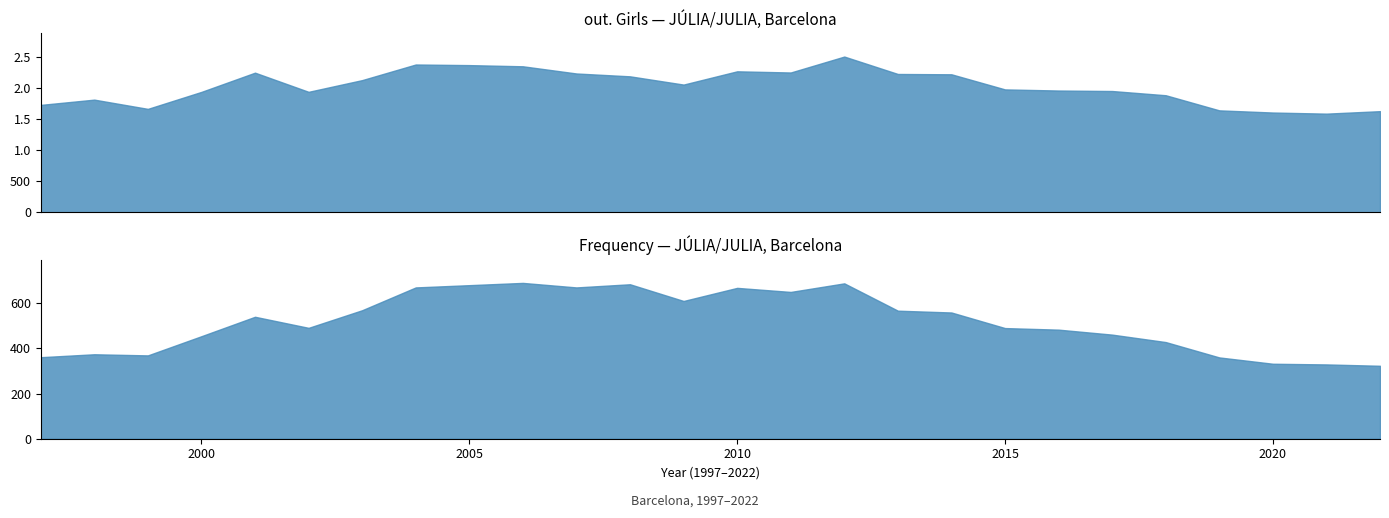

Which series has the largest total across all categories?

out. Girls